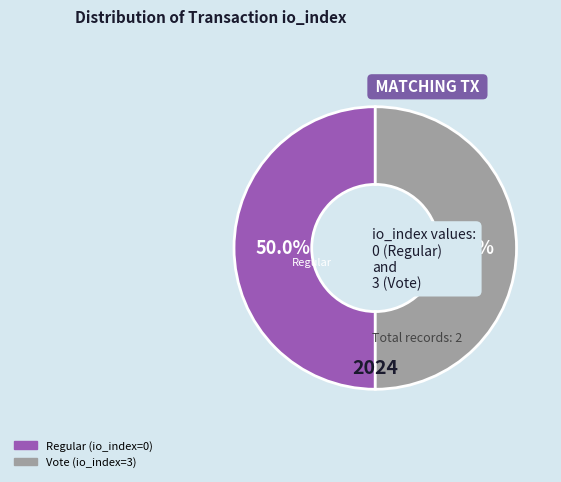

To the nearest percent, what is the average slice percentage?

50%